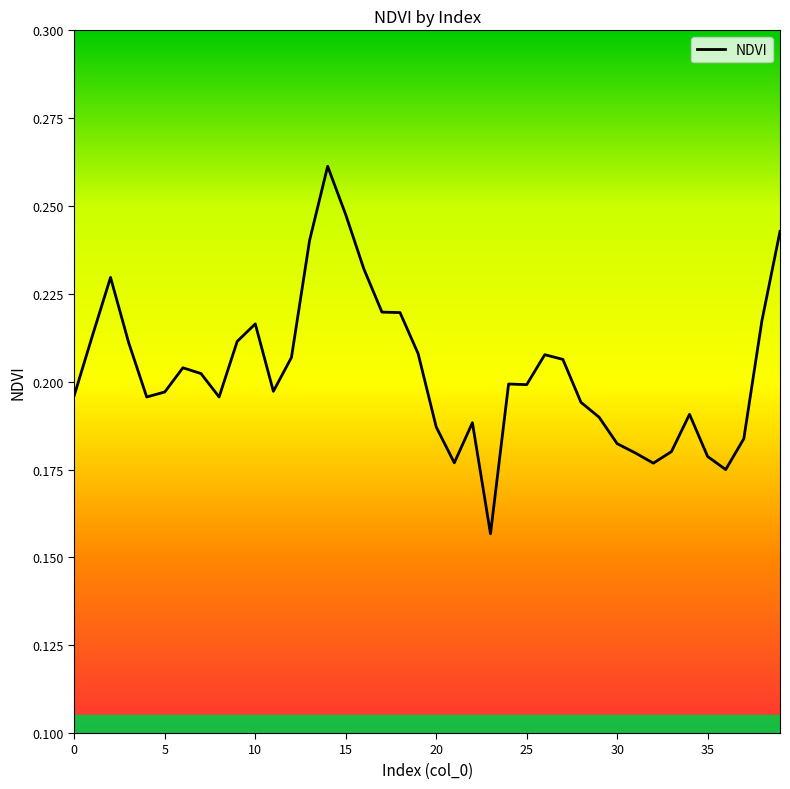

Does the chart display data point markers on the line(s)?

No